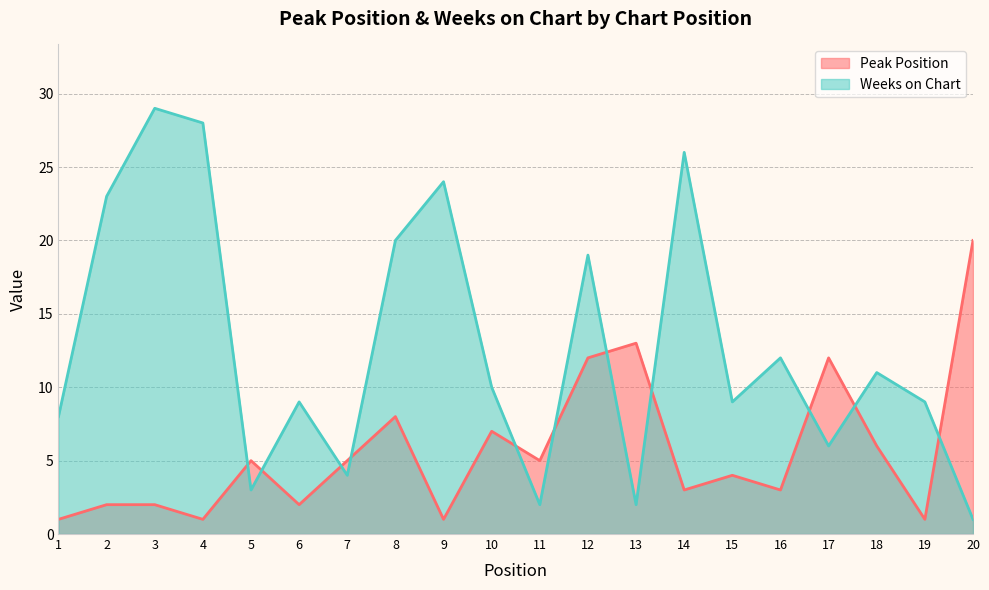

What is the difference between the maximum and minimum values in the Peak Position series?

19